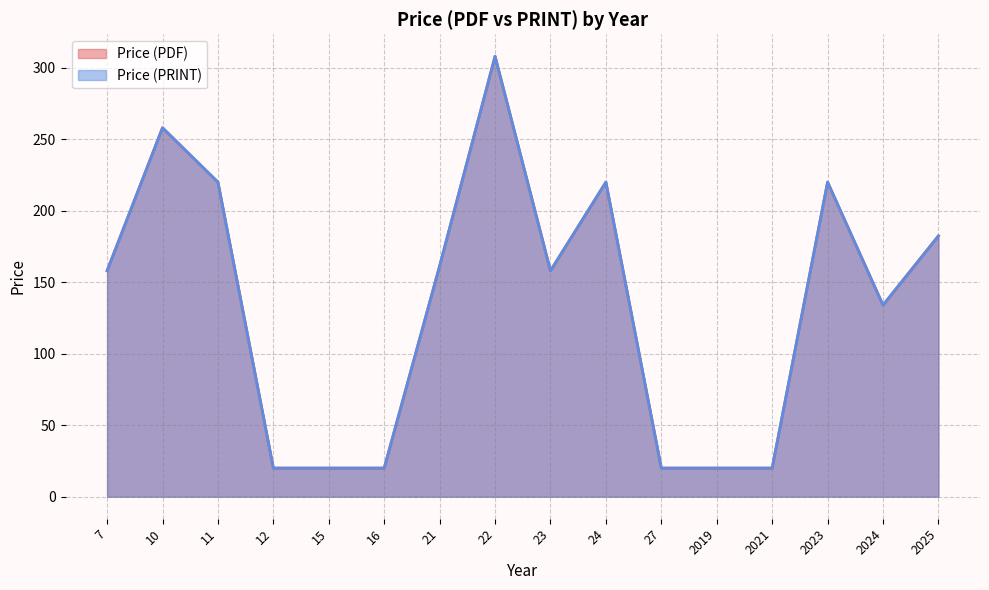

How many distinct data groups are displayed?

2